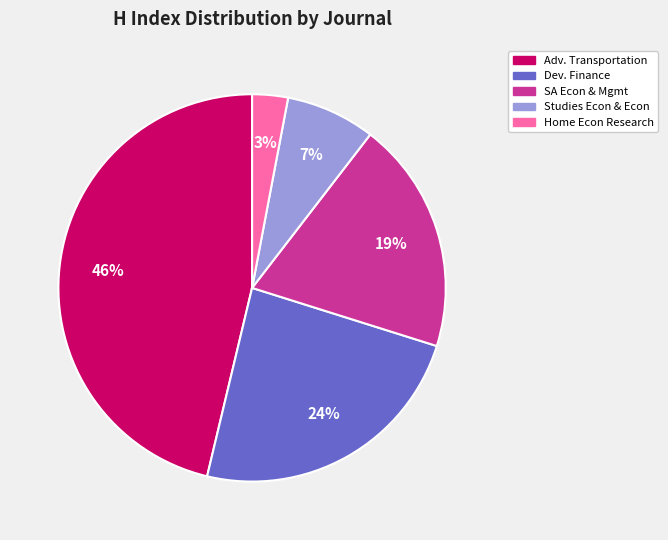

Is there any slice that represents more than half of the pie?

No